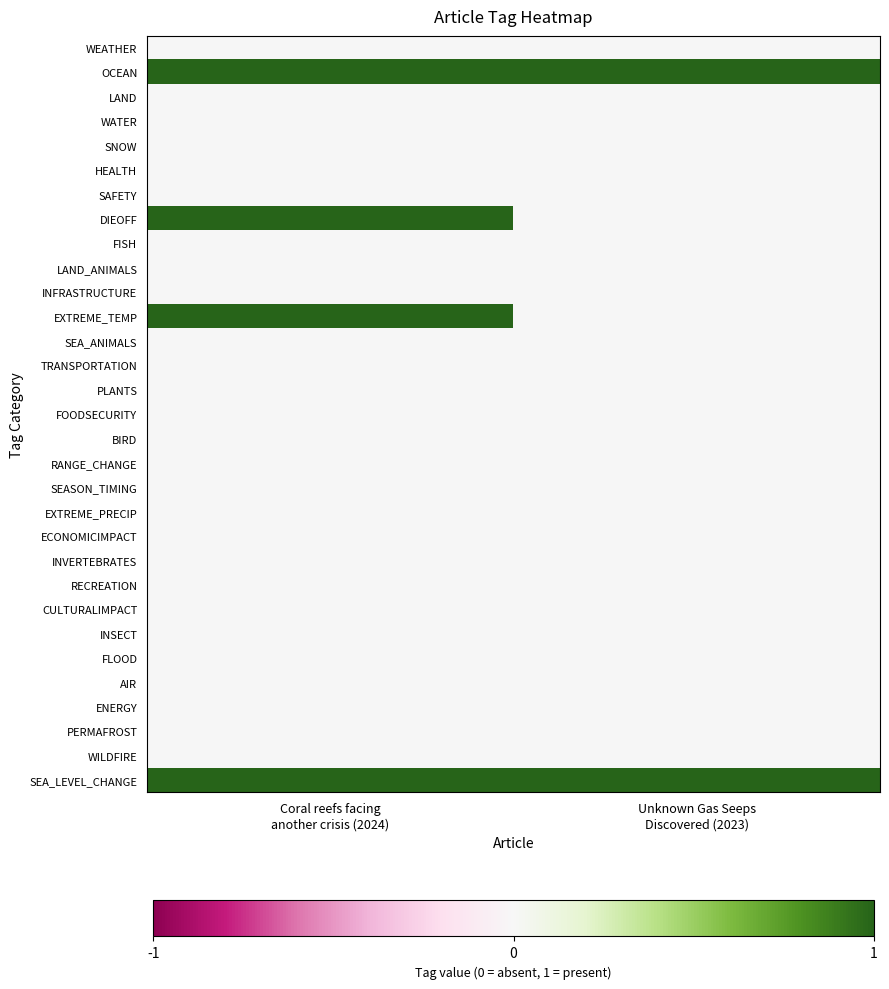

Reading right to left, extract all data points from this chart.

WEATHER: Unknown Gas Seeps
Discovered (2023)=0	Coral reefs facing
another crisis (2024)=0
OCEAN: Unknown Gas Seeps
Discovered (2023)=1	Coral reefs facing
another crisis (2024)=1
LAND: Unknown Gas Seeps
Discovered (2023)=0	Coral reefs facing
another crisis (2024)=0
WATER: Unknown Gas Seeps
Discovered (2023)=0	Coral reefs facing
another crisis (2024)=0
SNOW: Unknown Gas Seeps
Discovered (2023)=0	Coral reefs facing
another crisis (2024)=0
HEALTH: Unknown Gas Seeps
Discovered (2023)=0	Coral reefs facing
another crisis (2024)=0
SAFETY: Unknown Gas Seeps
Discovered (2023)=0	Coral reefs facing
another crisis (2024)=0
DIEOFF: Unknown Gas Seeps
Discovered (2023)=0	Coral reefs facing
another crisis (2024)=1
FISH: Unknown Gas Seeps
Discovered (2023)=0	Coral reefs facing
another crisis (2024)=0
LAND_ANIMALS: Unknown Gas Seeps
Discovered (2023)=0	Coral reefs facing
another crisis (2024)=0
INFRASTRUCTURE: Unknown Gas Seeps
Discovered (2023)=0	Coral reefs facing
another crisis (2024)=0
EXTREME_TEMP: Unknown Gas Seeps
Discovered (2023)=0	Coral reefs facing
another crisis (2024)=1
SEA_ANIMALS: Unknown Gas Seeps
Discovered (2023)=0	Coral reefs facing
another crisis (2024)=0
TRANSPORTATION: Unknown Gas Seeps
Discovered (2023)=0	Coral reefs facing
another crisis (2024)=0
PLANTS: Unknown Gas Seeps
Discovered (2023)=0	Coral reefs facing
another crisis (2024)=0
FOODSECURITY: Unknown Gas Seeps
Discovered (2023)=0	Coral reefs facing
another crisis (2024)=0
BIRD: Unknown Gas Seeps
Discovered (2023)=0	Coral reefs facing
another crisis (2024)=0
RANGE_CHANGE: Unknown Gas Seeps
Discovered (2023)=0	Coral reefs facing
another crisis (2024)=0
SEASON_TIMING: Unknown Gas Seeps
Discovered (2023)=0	Coral reefs facing
another crisis (2024)=0
EXTREME_PRECIP: Unknown Gas Seeps
Discovered (2023)=0	Coral reefs facing
another crisis (2024)=0
ECONOMICIMPACT: Unknown Gas Seeps
Discovered (2023)=0	Coral reefs facing
another crisis (2024)=0
INVERTEBRATES: Unknown Gas Seeps
Discovered (2023)=0	Coral reefs facing
another crisis (2024)=0
RECREATION: Unknown Gas Seeps
Discovered (2023)=0	Coral reefs facing
another crisis (2024)=0
CULTURALIMPACT: Unknown Gas Seeps
Discovered (2023)=0	Coral reefs facing
another crisis (2024)=0
INSECT: Unknown Gas Seeps
Discovered (2023)=0	Coral reefs facing
another crisis (2024)=0
FLOOD: Unknown Gas Seeps
Discovered (2023)=0	Coral reefs facing
another crisis (2024)=0
AIR: Unknown Gas Seeps
Discovered (2023)=0	Coral reefs facing
another crisis (2024)=0
ENERGY: Unknown Gas Seeps
Discovered (2023)=0	Coral reefs facing
another crisis (2024)=0
PERMAFROST: Unknown Gas Seeps
Discovered (2023)=0	Coral reefs facing
another crisis (2024)=0
WILDFIRE: Unknown Gas Seeps
Discovered (2023)=0	Coral reefs facing
another crisis (2024)=0
SEA_LEVEL_CHANGE: Unknown Gas Seeps
Discovered (2023)=1	Coral reefs facing
another crisis (2024)=1